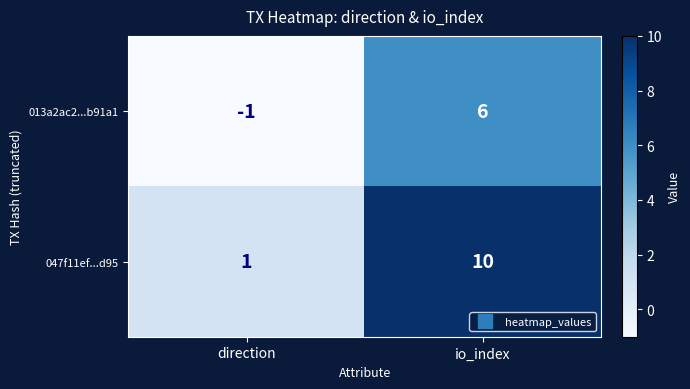

Reading right to left, extract all data points from this chart.

013a2ac2...b91a1: 6	-1
047f11ef...d95: 10	1